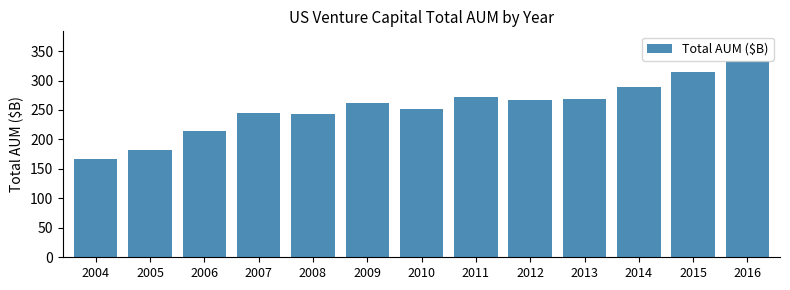

What is the sum of the values at 2013 and 2016?

601.4